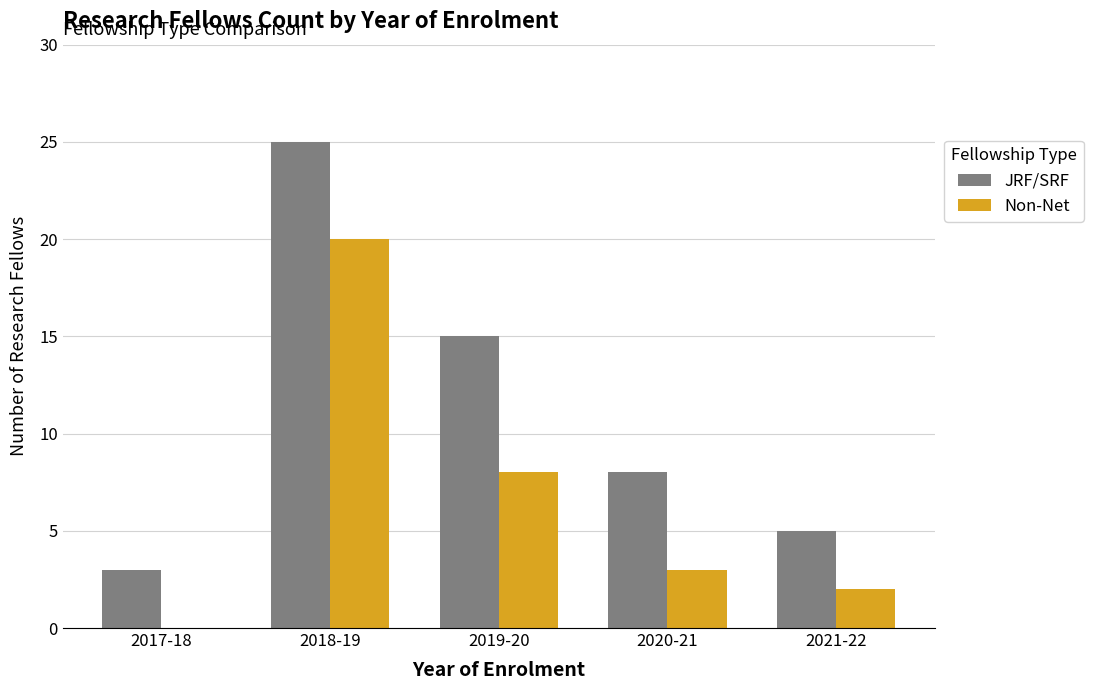

What is the sum of the JRF/SRF values at 2019-20 and 2017-18?

18